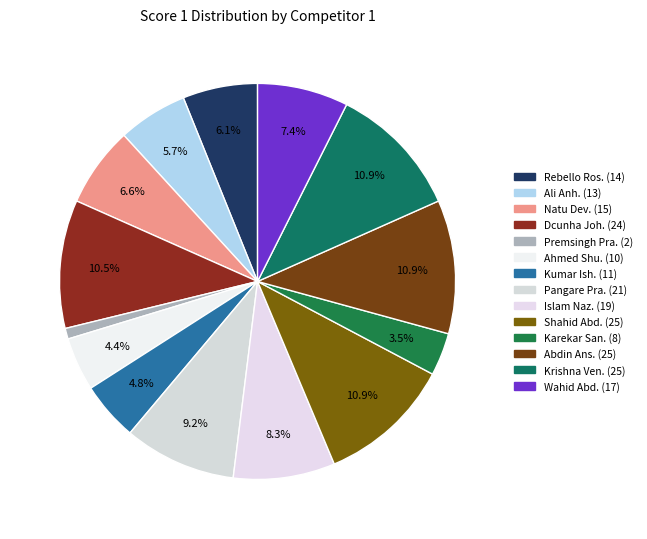

How many slices are in this pie chart?

14